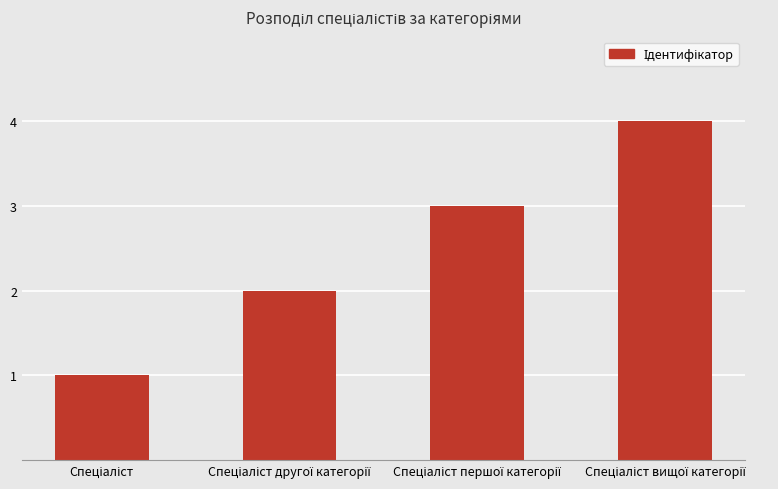

What is the maximum value shown in the chart?

4